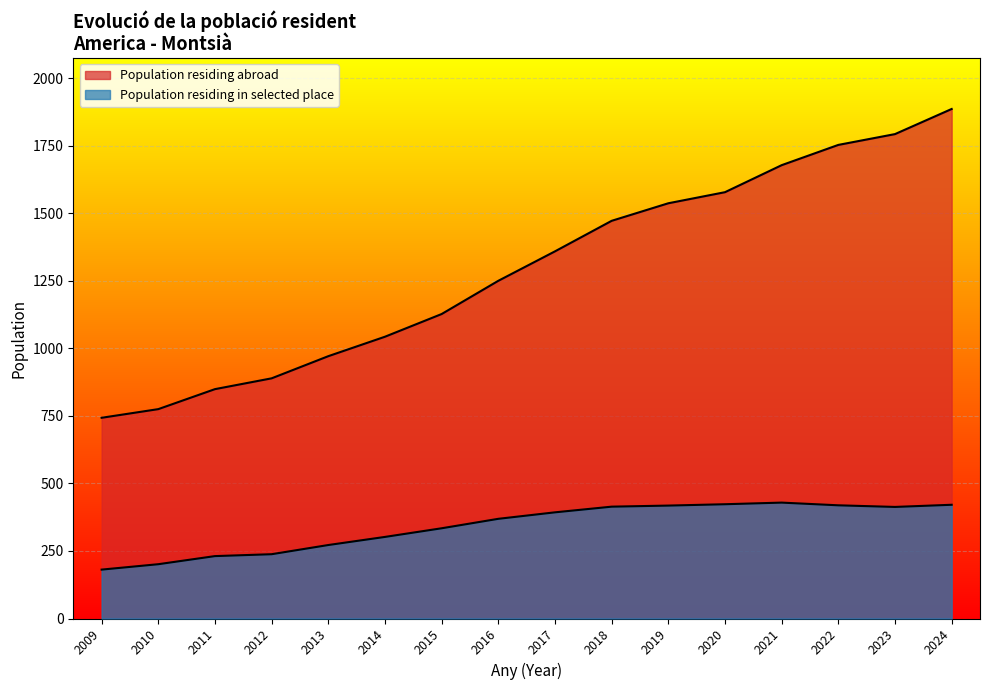

True or false: the data has more than 1 interior local peaks.

False